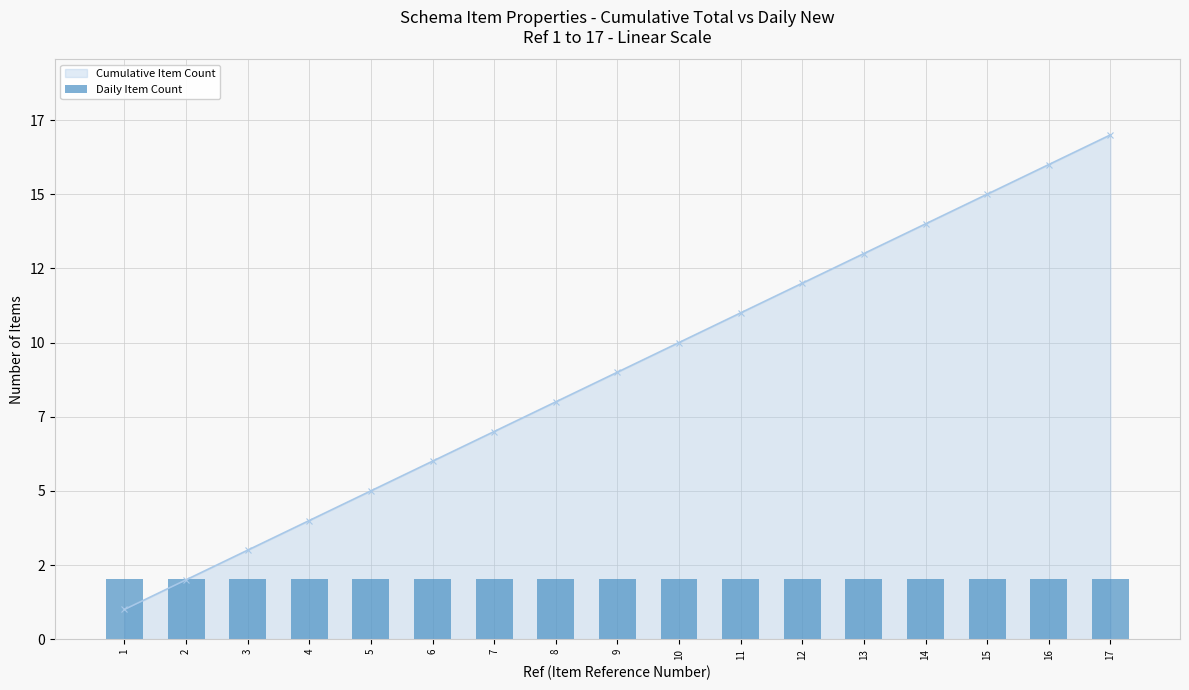

What is the sum of the values at 9 and 16?

25